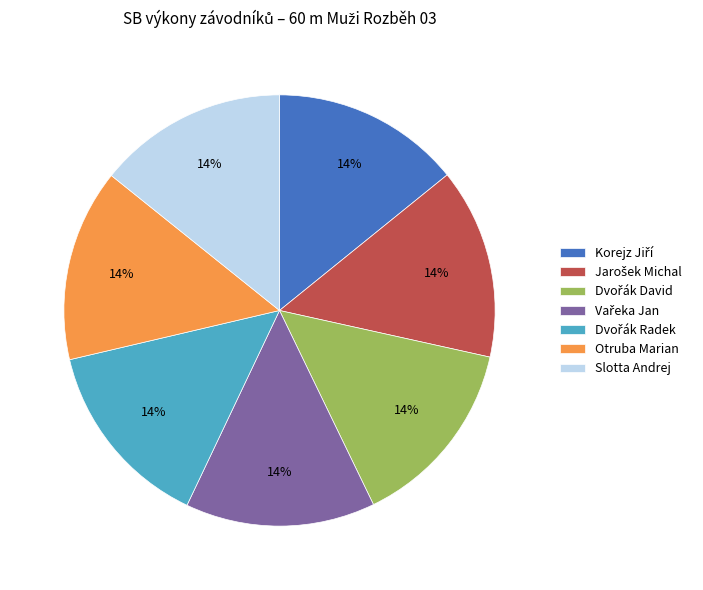

To the nearest percent, what is the average slice percentage?

14%